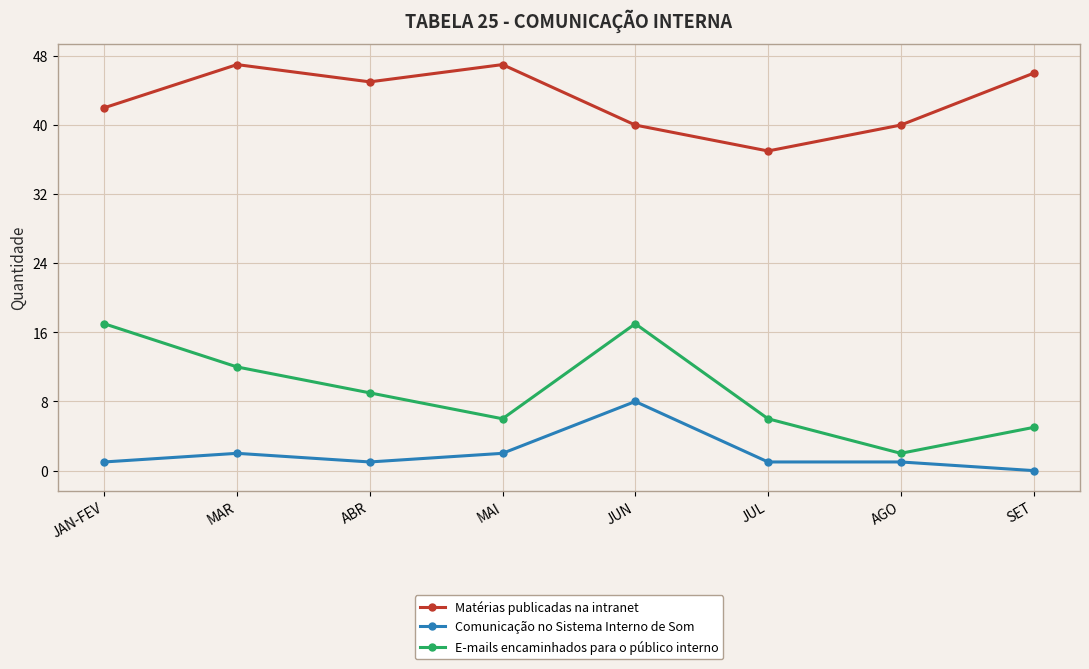

What is the value of the Matérias publicadas na intranet point at the 8th from the left?

46